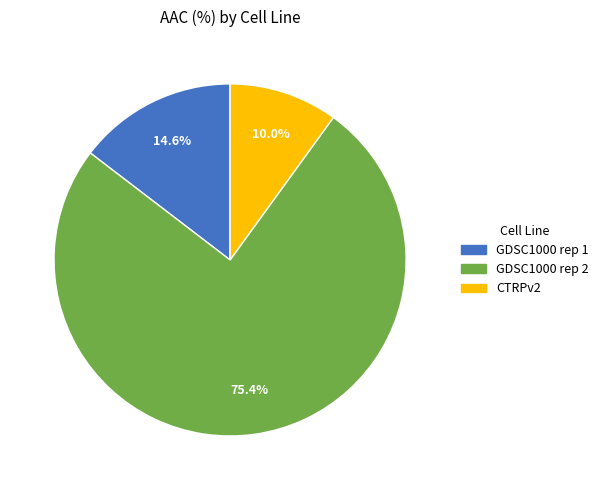

How many segments does this pie chart have?

3